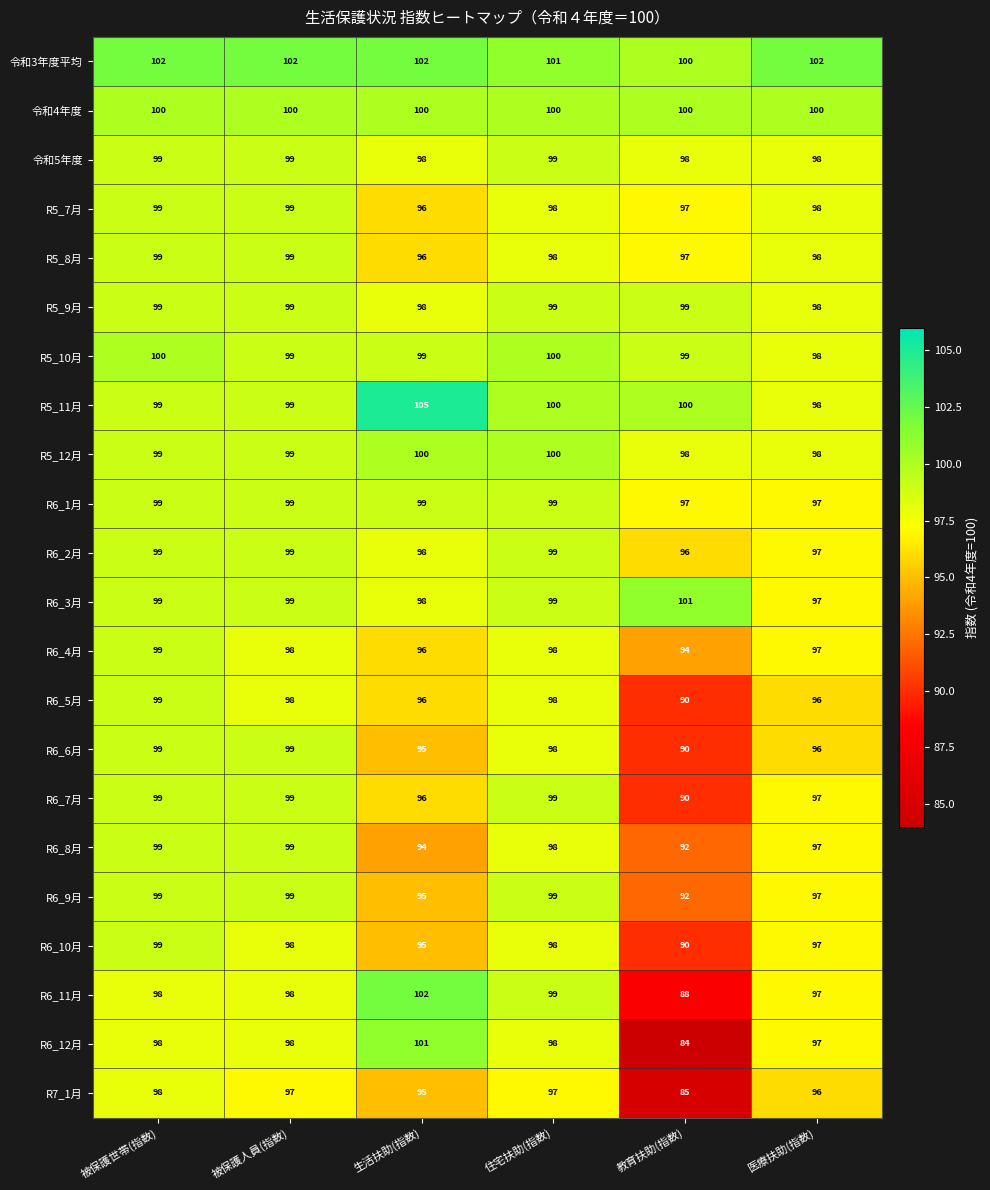

How many data points does each series have?

6